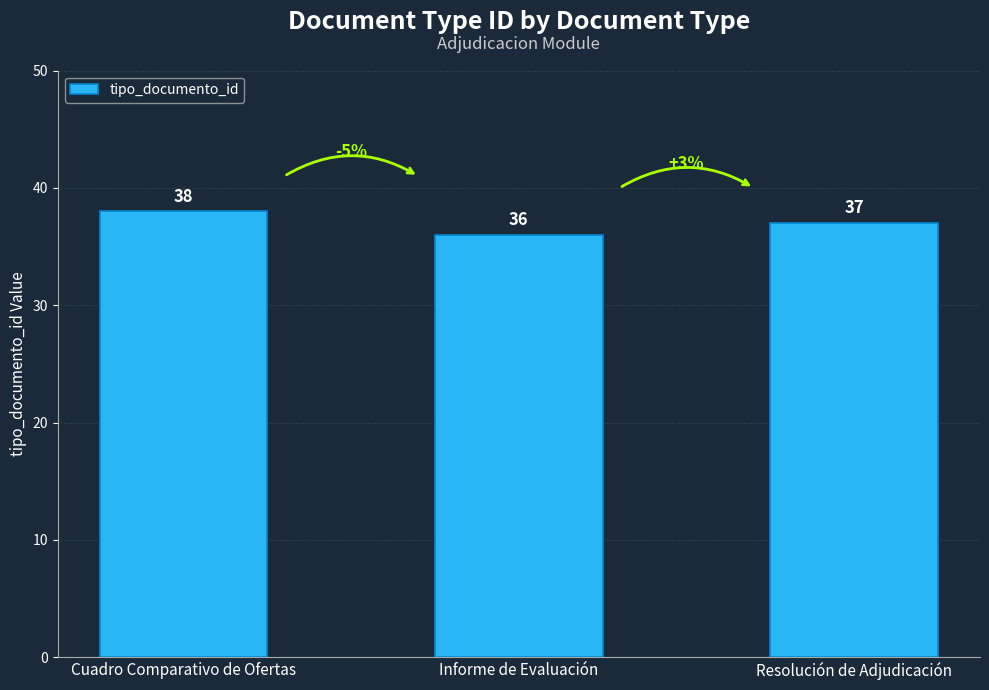

What is the value of the 3rd bar from the left?

37